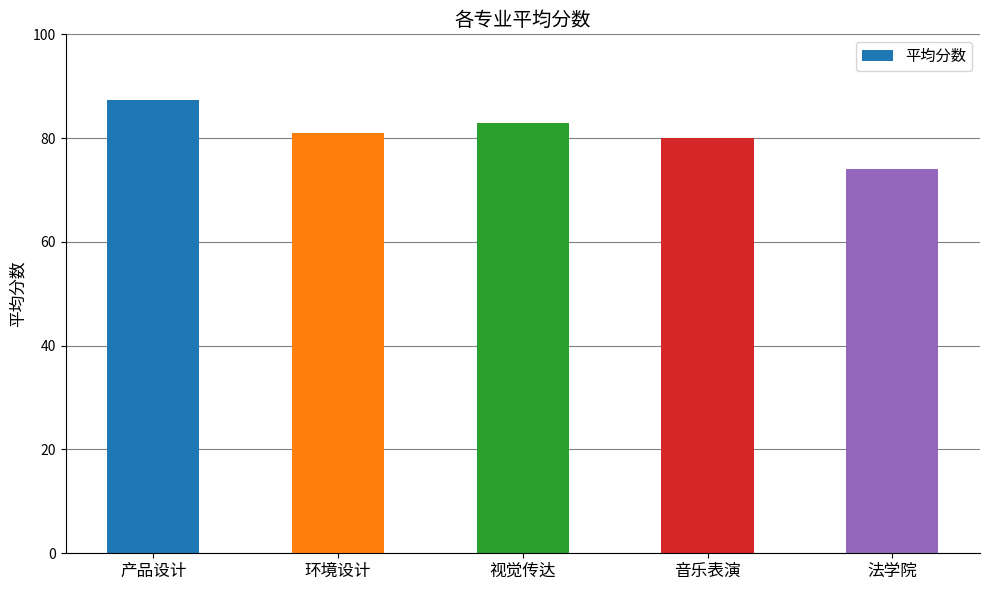

Does the chart contain any negative values?

No